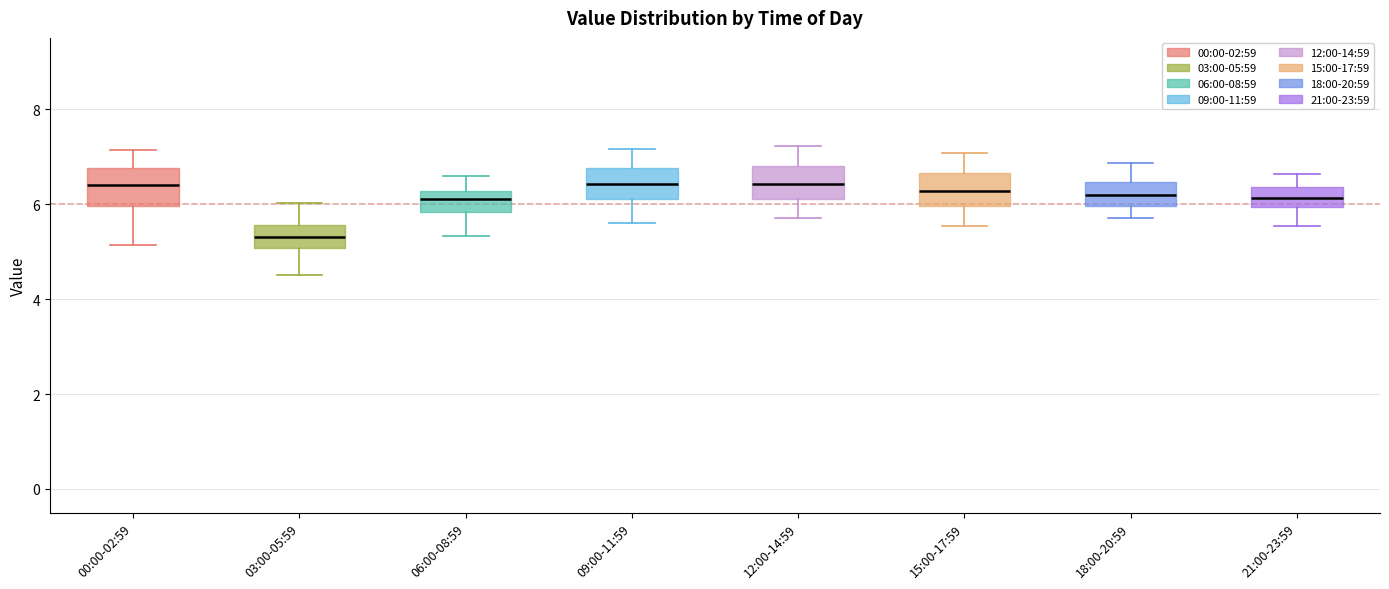

Where does the lower whisker of the box for 21:00-23:59 end on the y-axis? The values are not printed on the chart, so give them approximately, as read against the axis.

5.6